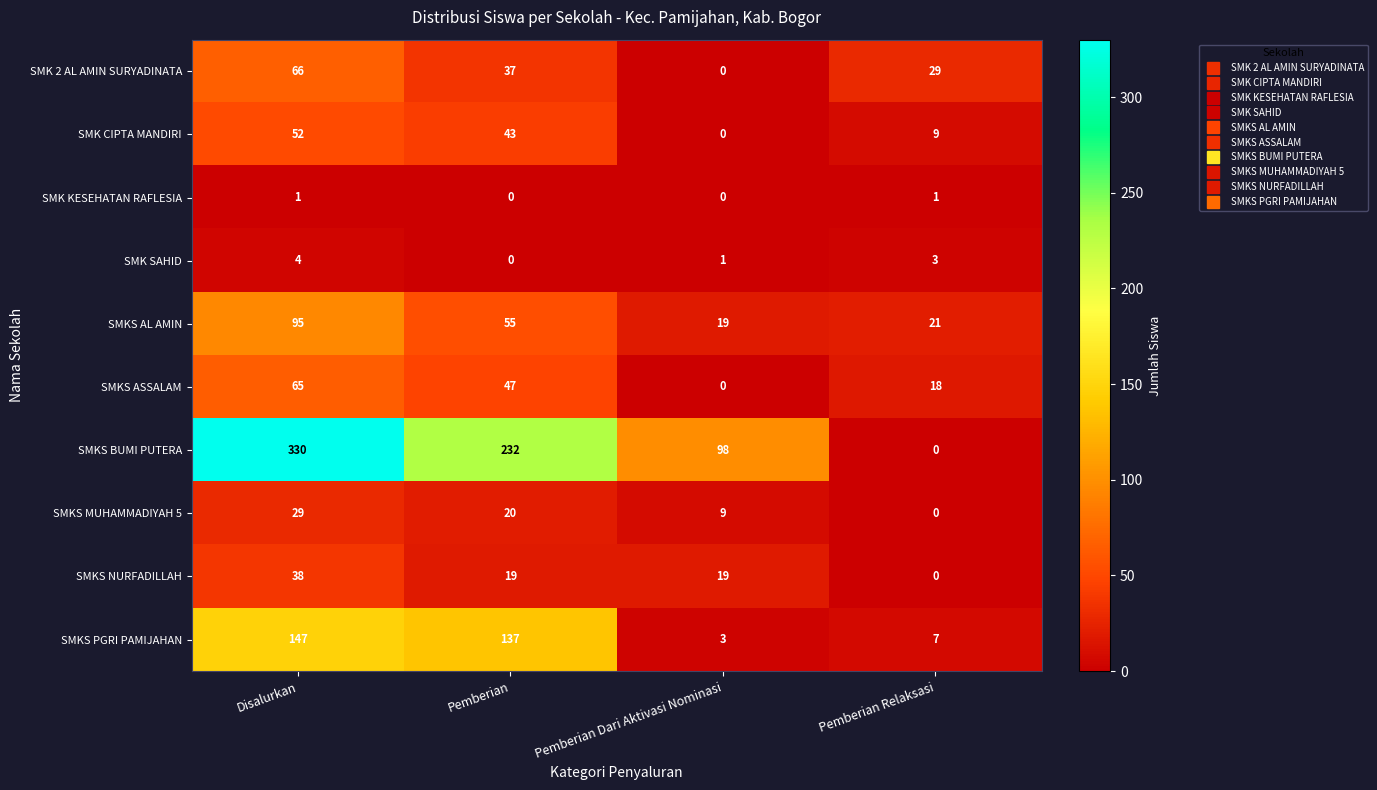

What is the highest value of the SMKS ASSALAM series?

65